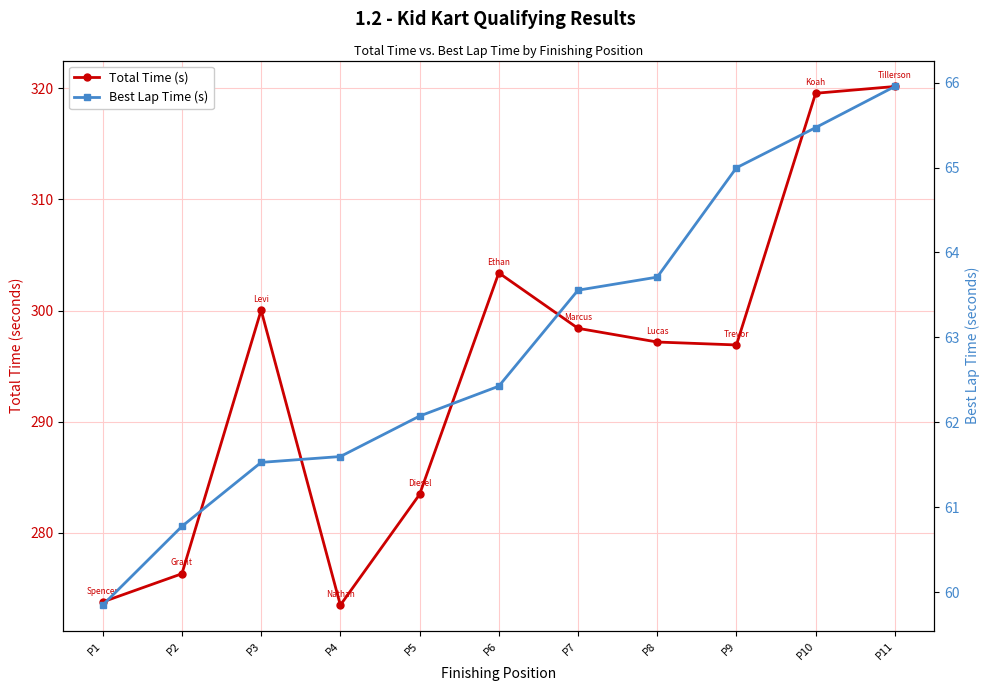

What is the value of the Total Time (s) point at the 5th from the left?

283.4